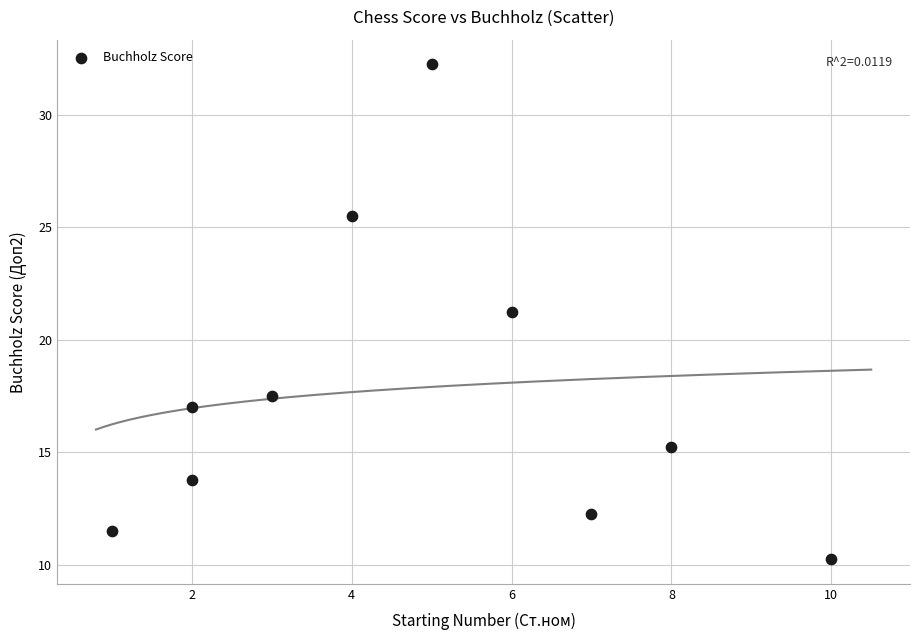

What is the range of Y values (max minus min)?

22.0